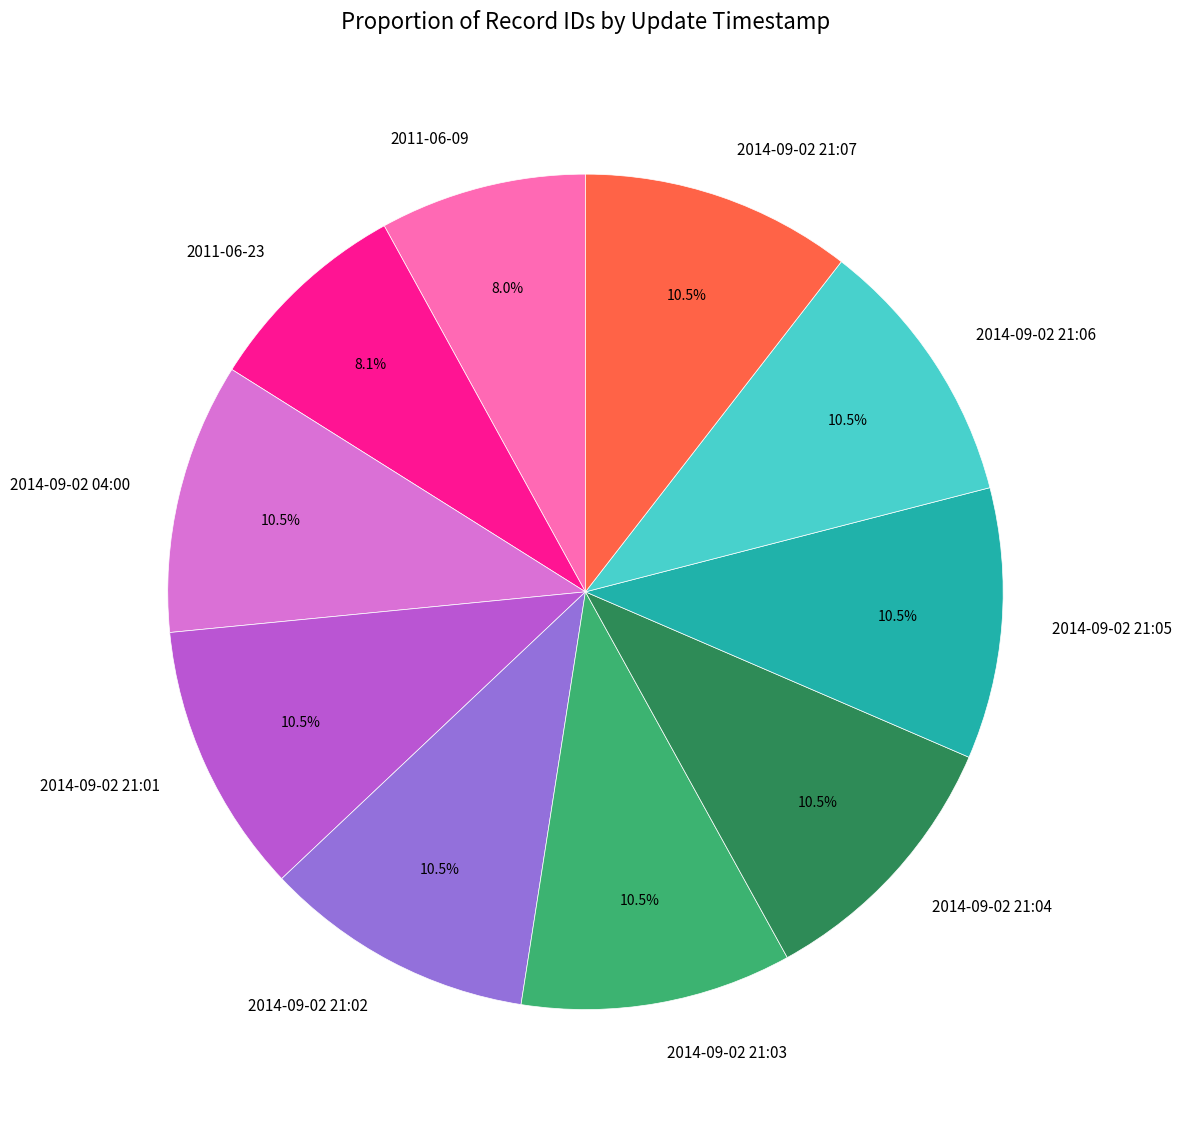

Approximately how many times larger is the value at 2011-06-09 compared to 2014-09-02 21:07?

0.8